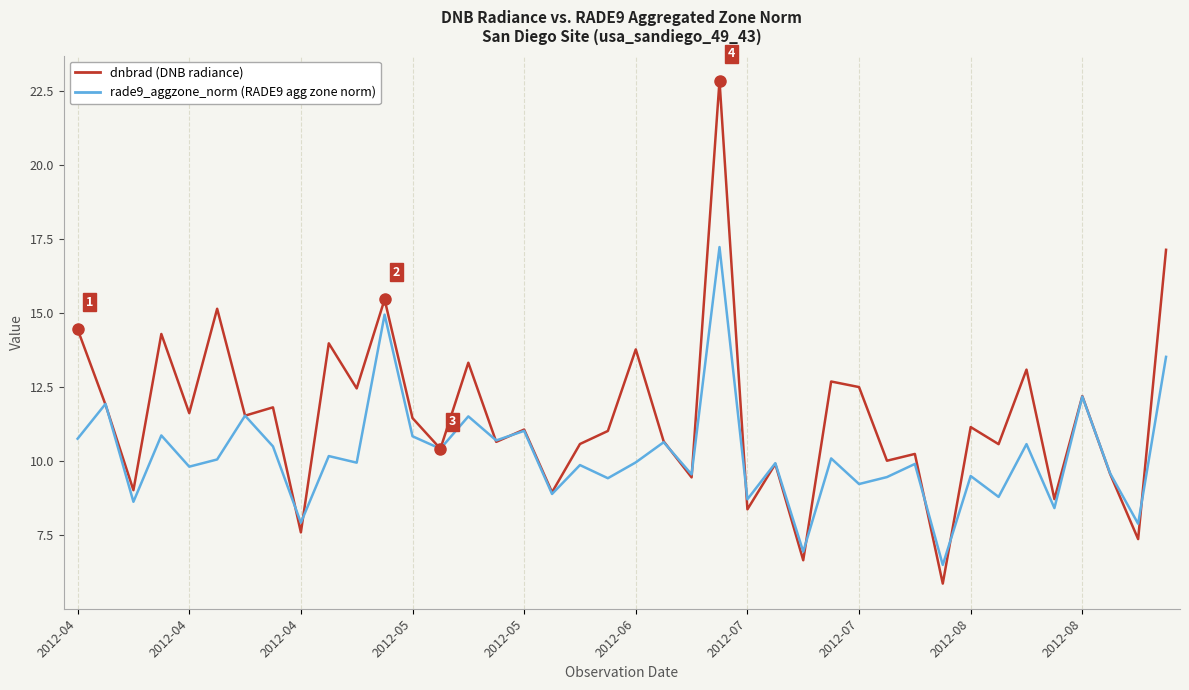

What is the minimum value shown in the chart?

5.9